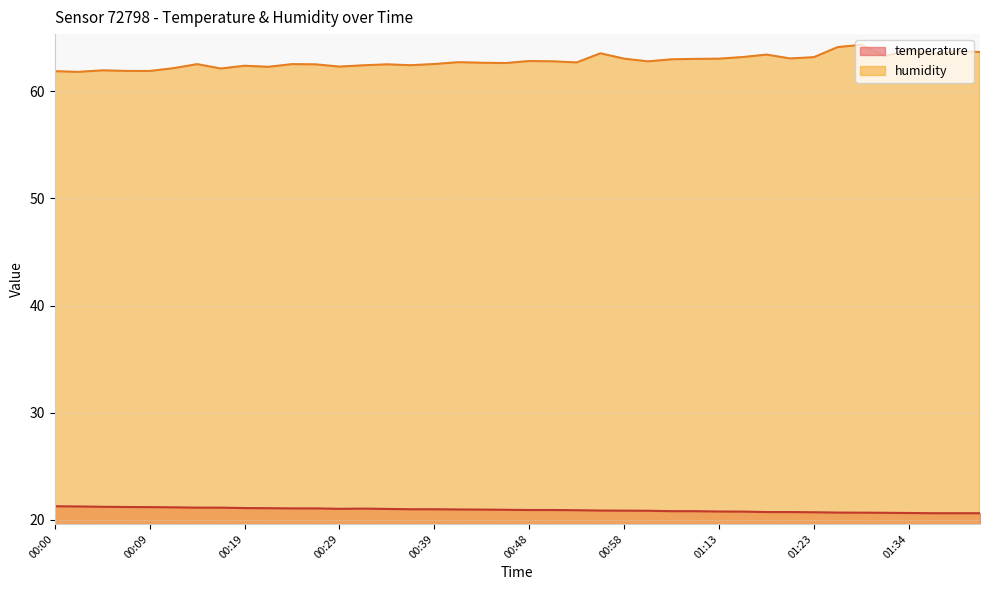

At which label does temperature reach its minimum?

01:36